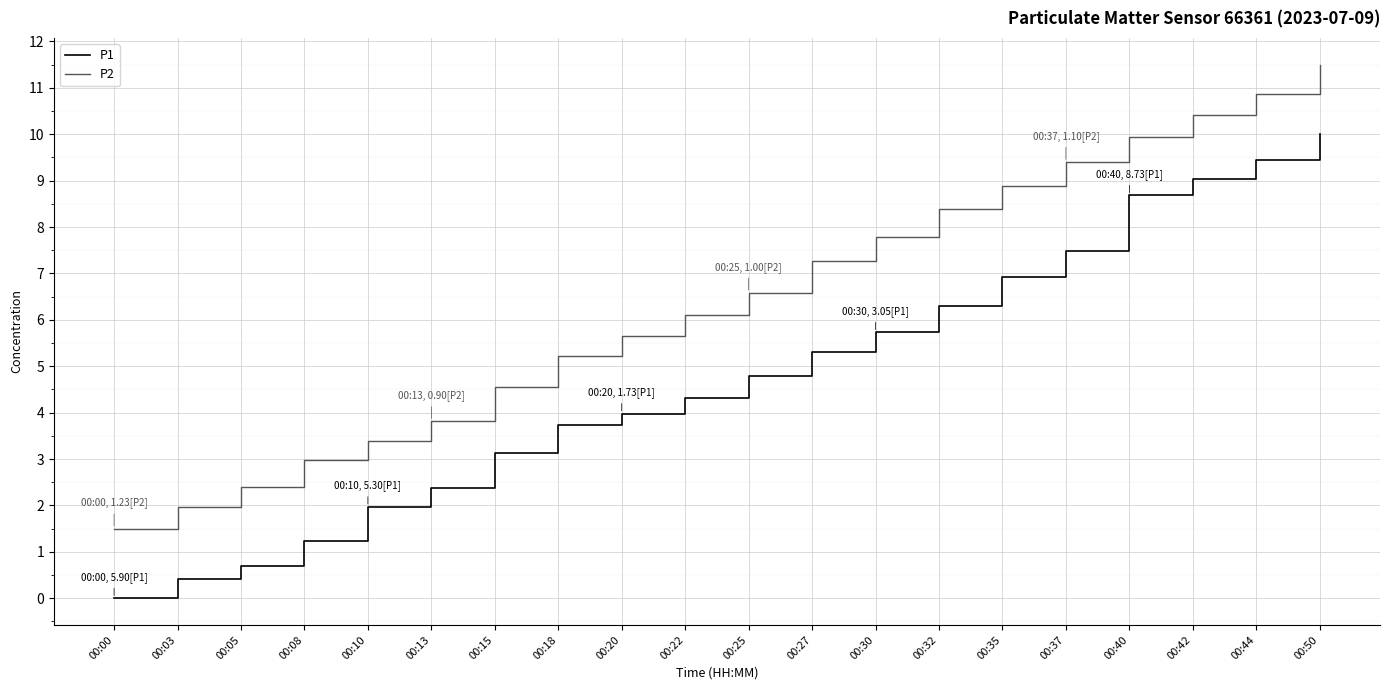

What is the difference between the P1 values at 00:42 and 00:30?

3.3